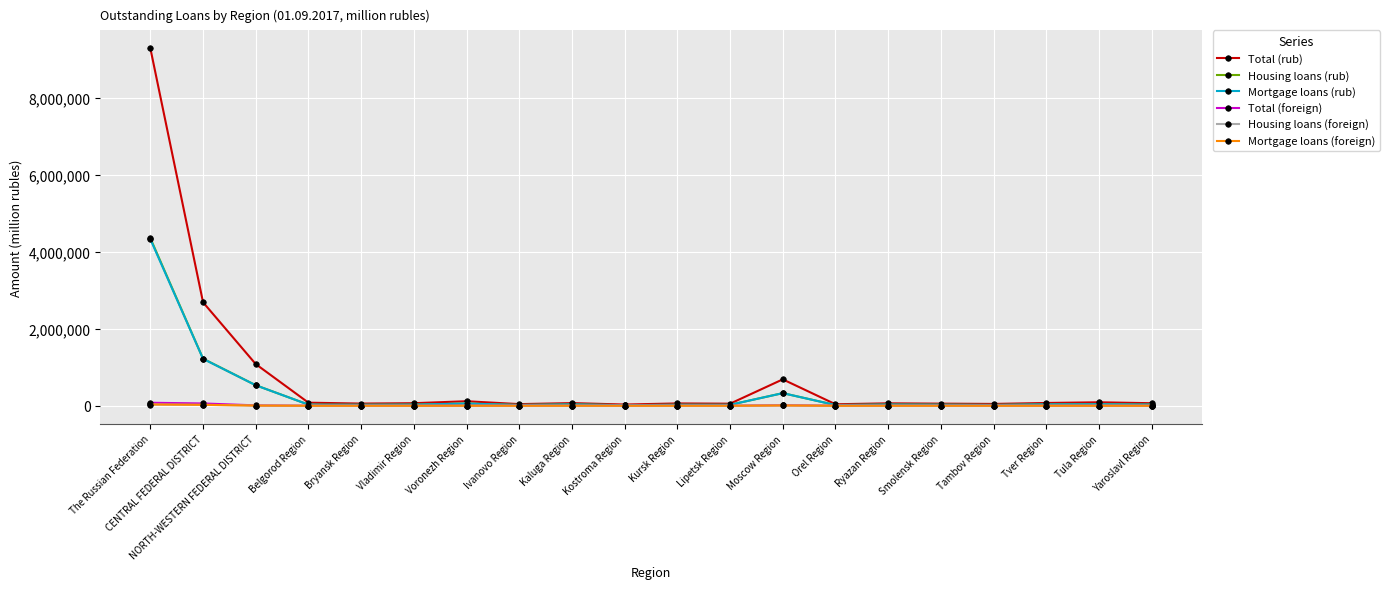

At how many categories does at least one series exceed 2045593?

2